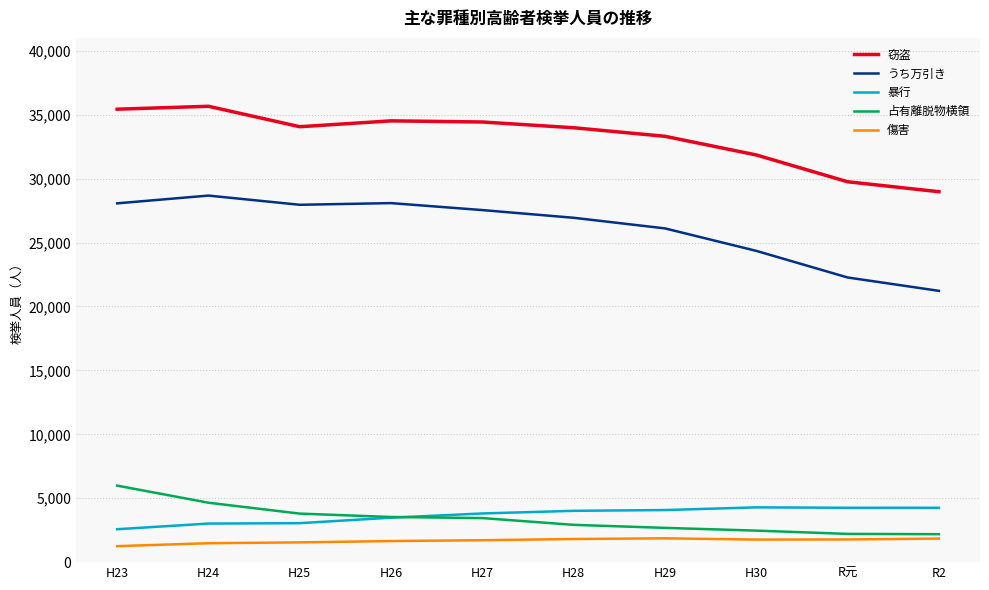

Which series has the widest spread of values?

うち万引き